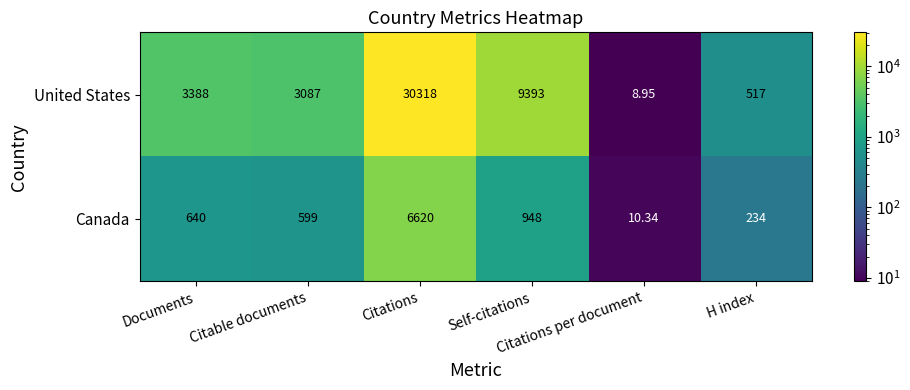

Rank the series by their maximum value, from highest to lowest.

United States, Canada